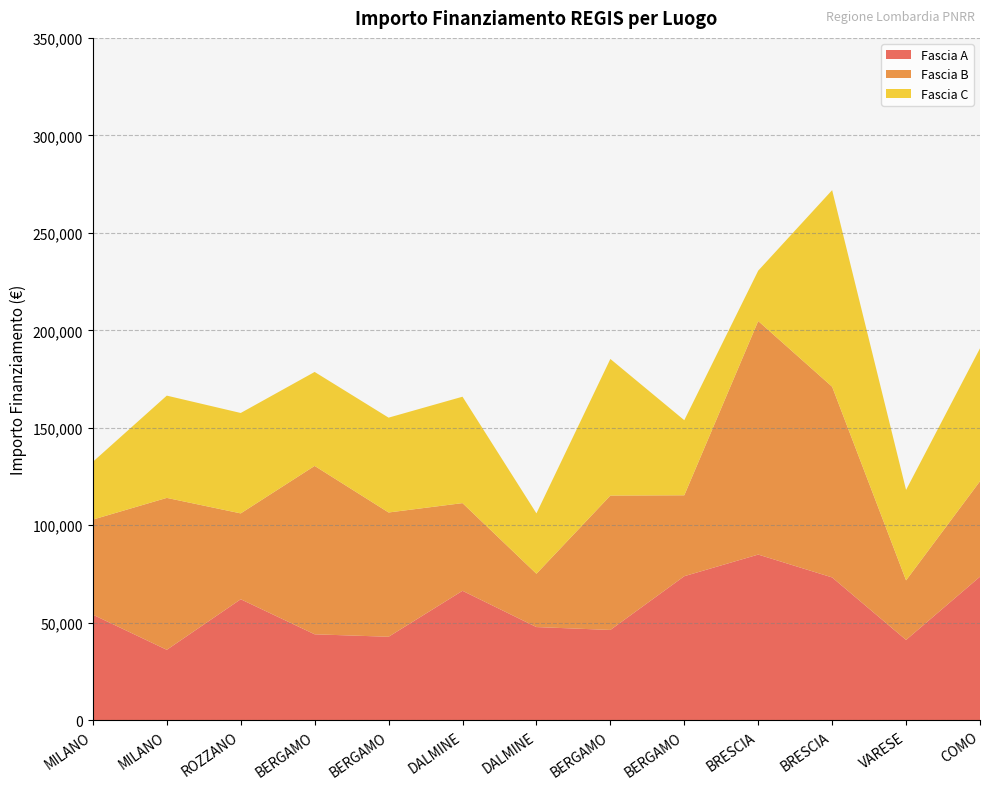

Reading right to left, transcribe all the data shown in this chart.

Fascia A: COMO=73636.1	VARESE=41196.6	BRESCIA=73250.1	BRESCIA=84977.9	BERGAMO=73886.6	BERGAMO=46312.5	DALMINE=47794.5	DALMINE=66393.6	BERGAMO=42816.5	BERGAMO=44080.6	ROZZANO=62062.4	MILANO=36123.8	MILANO=54144.9
Fascia B: COMO=48957.9	VARESE=30558.8	BRESCIA=97812.0	BRESCIA=119783.4	BERGAMO=41496.0	BERGAMO=68925.6	DALMINE=27342.9	DALMINE=44978.7	BERGAMO=63747.5	BERGAMO=86371.0	ROZZANO=44036.1	MILANO=77926.5	MILANO=48776.3
Fascia C: COMO=68180.1	VARESE=46386.6	BRESCIA=100847.1	BRESCIA=25842.4	BERGAMO=38513.5	BERGAMO=70077.9	DALMINE=30978.2	DALMINE=54577.6	BERGAMO=48646.7	BERGAMO=48200.6	ROZZANO=51504.7	MILANO=52455.4	MILANO=29640.7